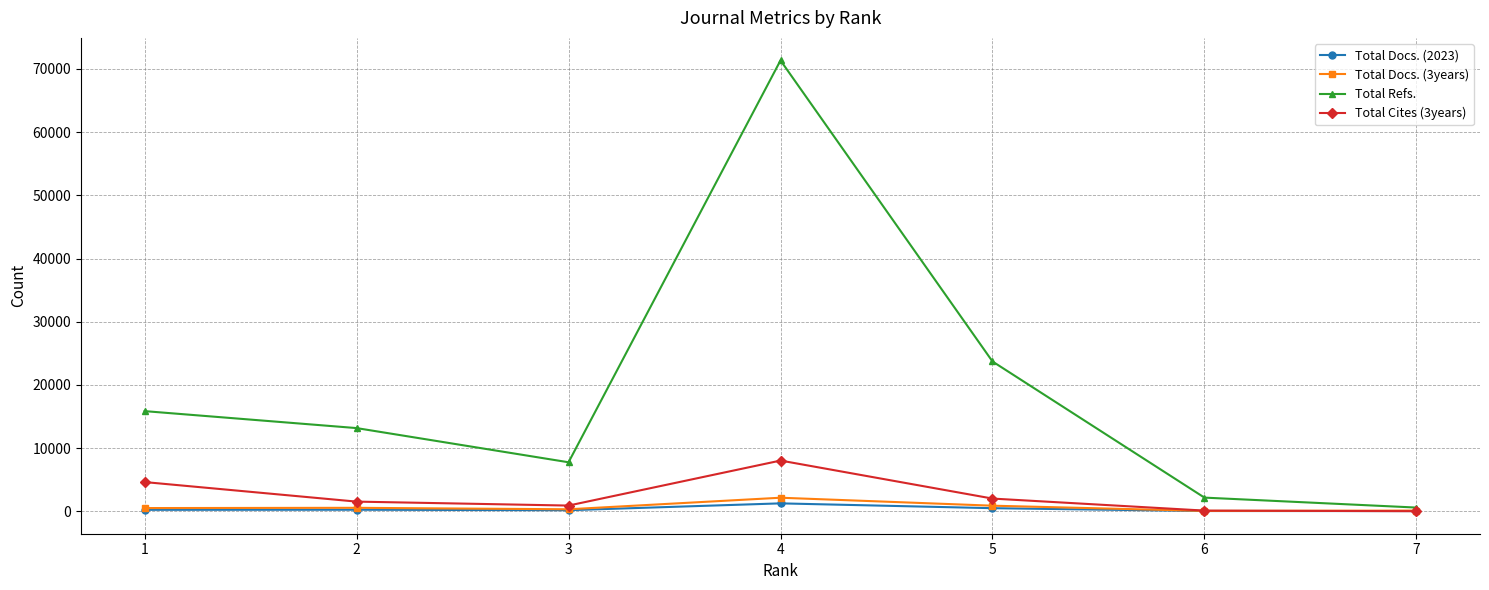

List the labels in order of Total Refs. value, smallest first.

7, 6, 3, 2, 1, 5, 4